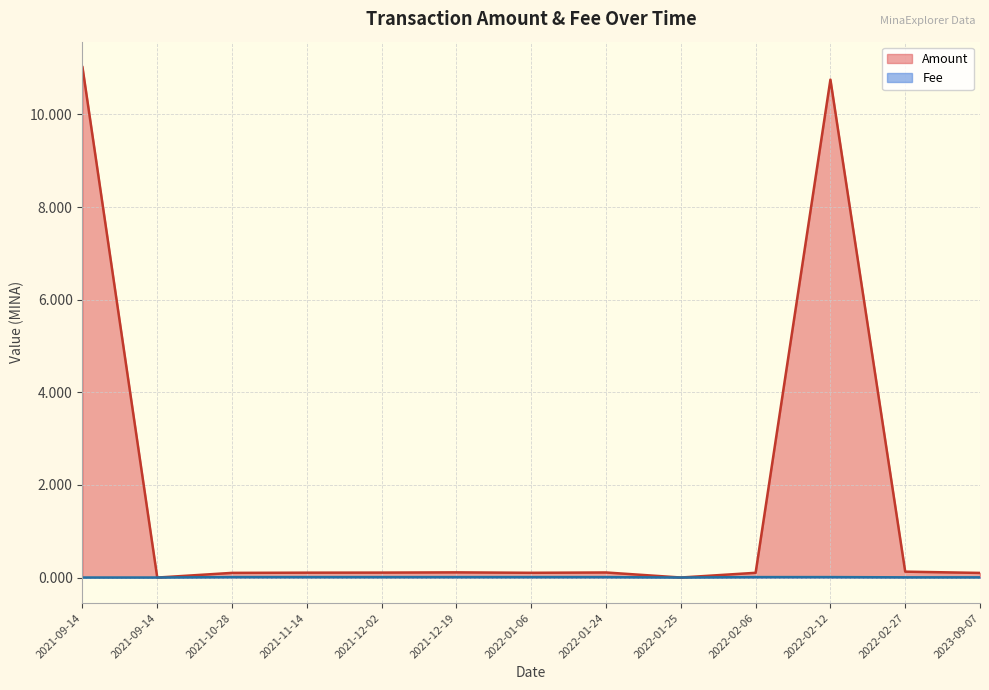

Where do Amount and Fee first cross each other?

2021-09-14 and 2021-09-14